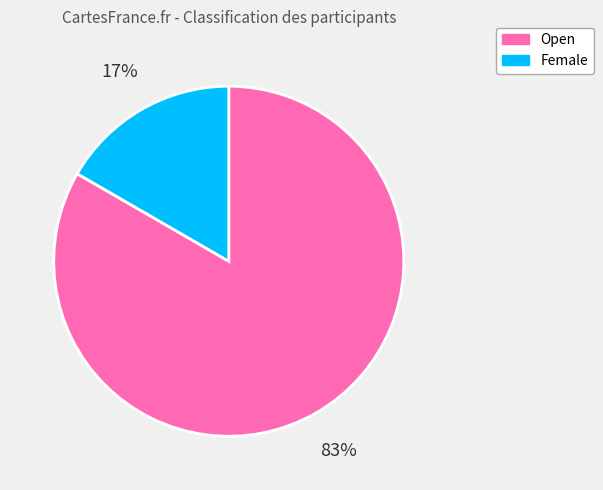

What is the largest slice in the pie chart?

Open